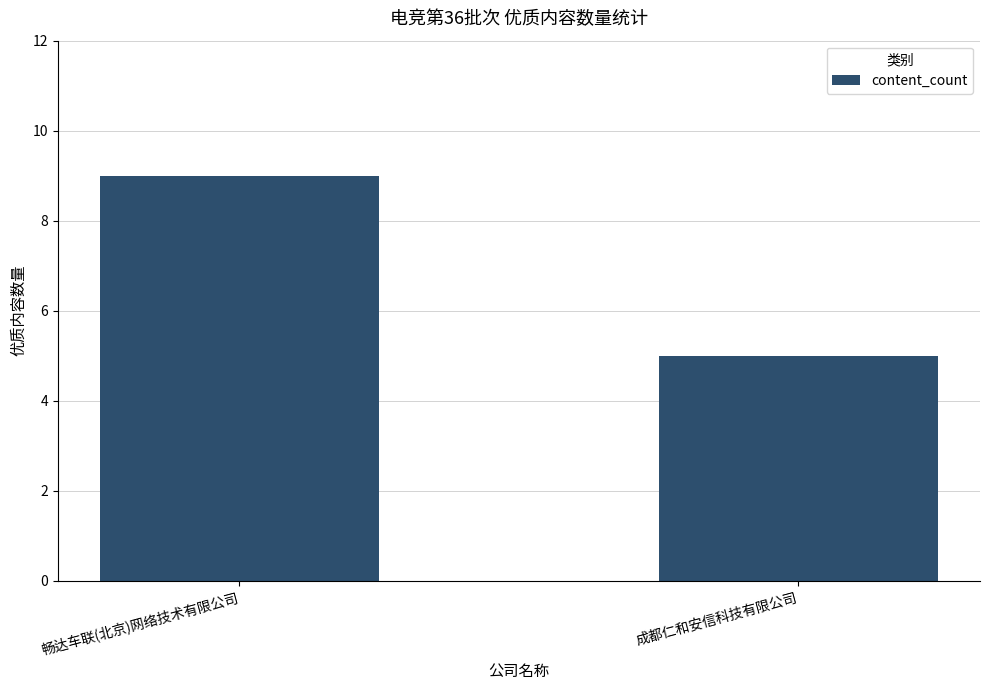

How many values are between 5 and 9?

2